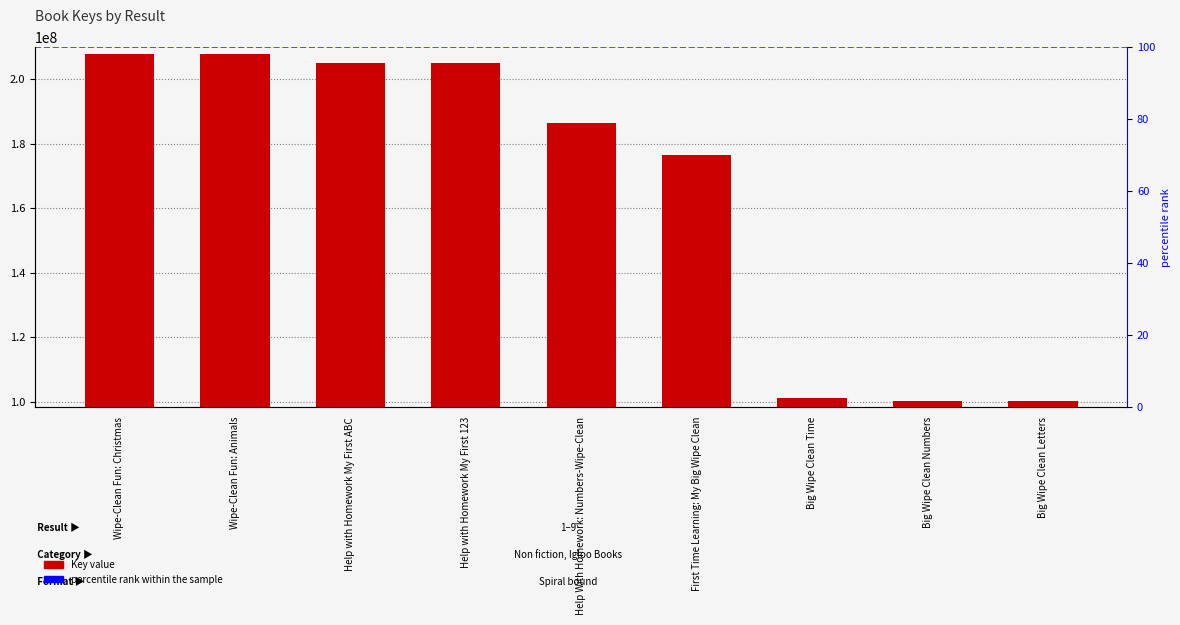

The chart shows a value of 45031411 at Wipe-Clean Fun: Animals. True or false?

False